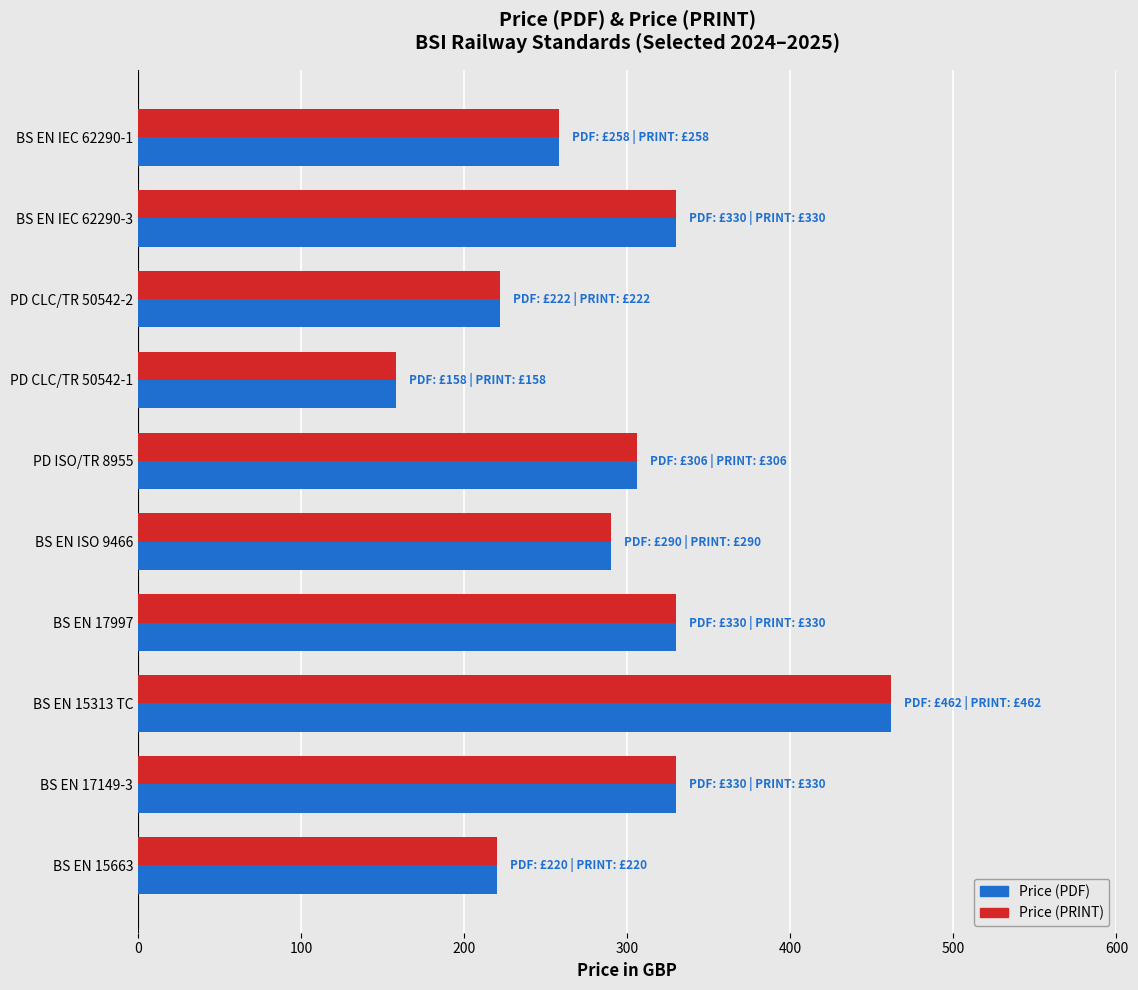

Is the value of Price (PRINT) at BS EN IEC 62290-1 greater than the value of Price (PDF) at BS EN 15313 TC?

No